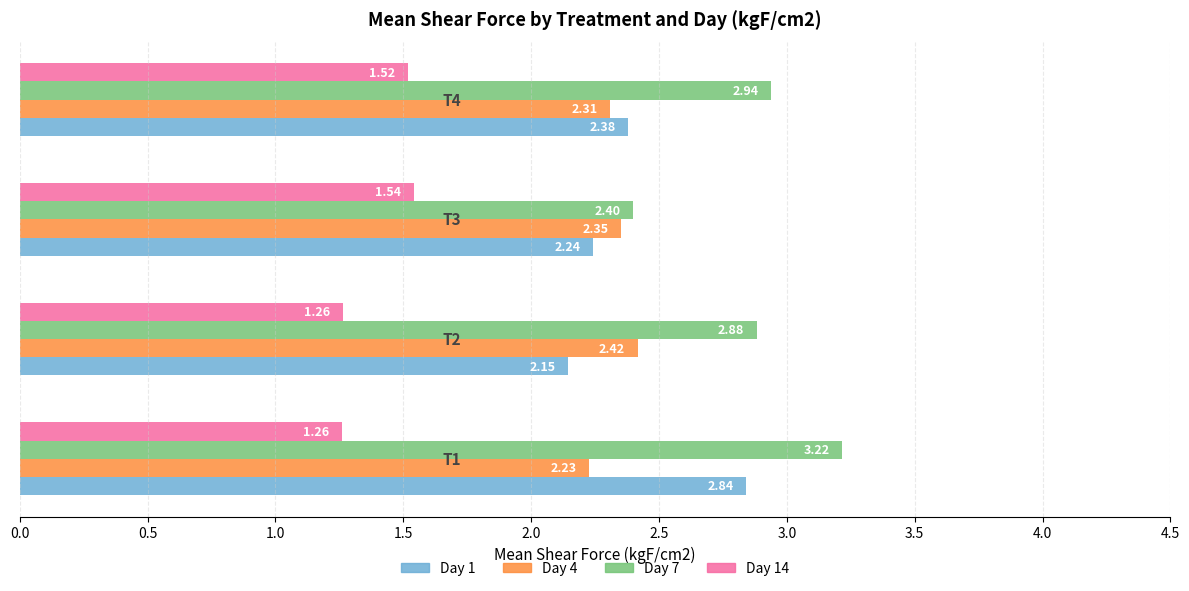

What is the difference between the second highest and second lowest values in the Day 14 series?

0.3